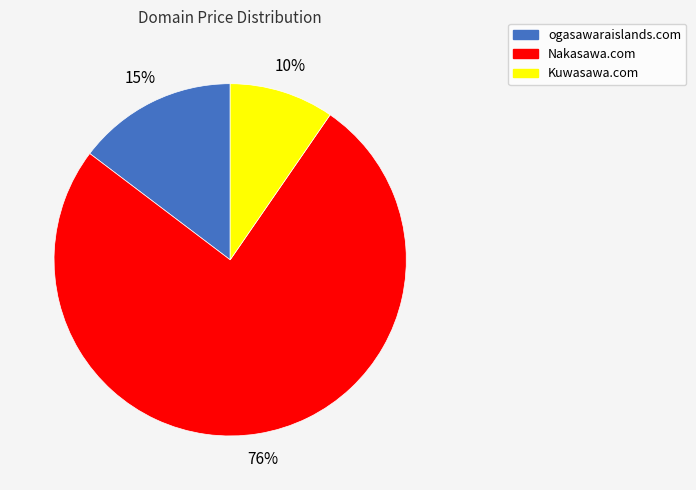

Combined, do ogasawaraislands.com and Kuwasawa.com account for over 50%?

No